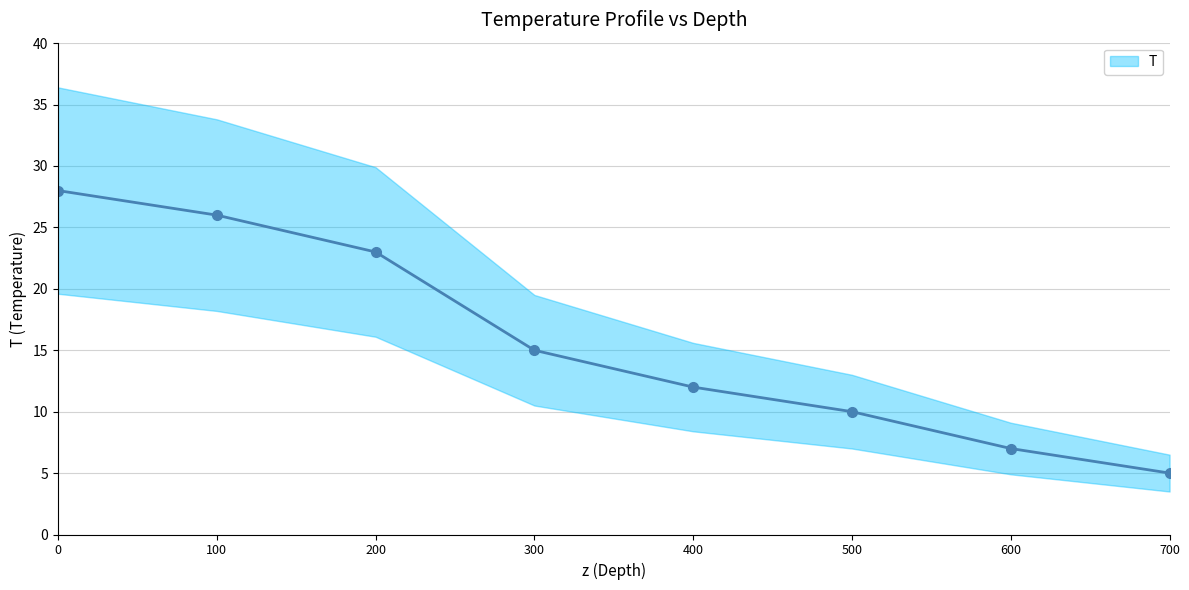

Reading right to left, transcribe all the data shown in this chart.

5	7	10	12	15	23	26	28